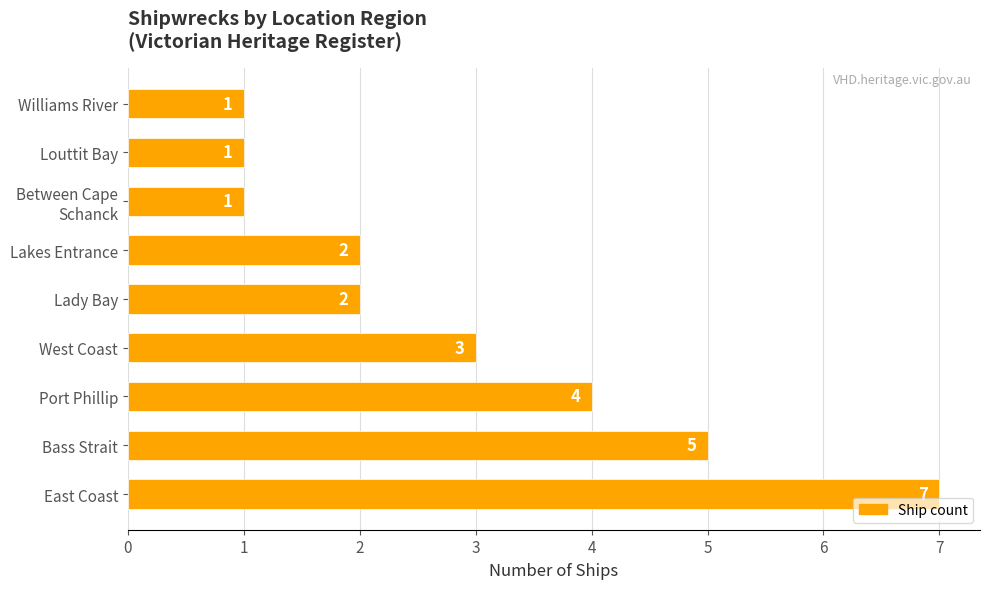

What is the sum of all values?

26